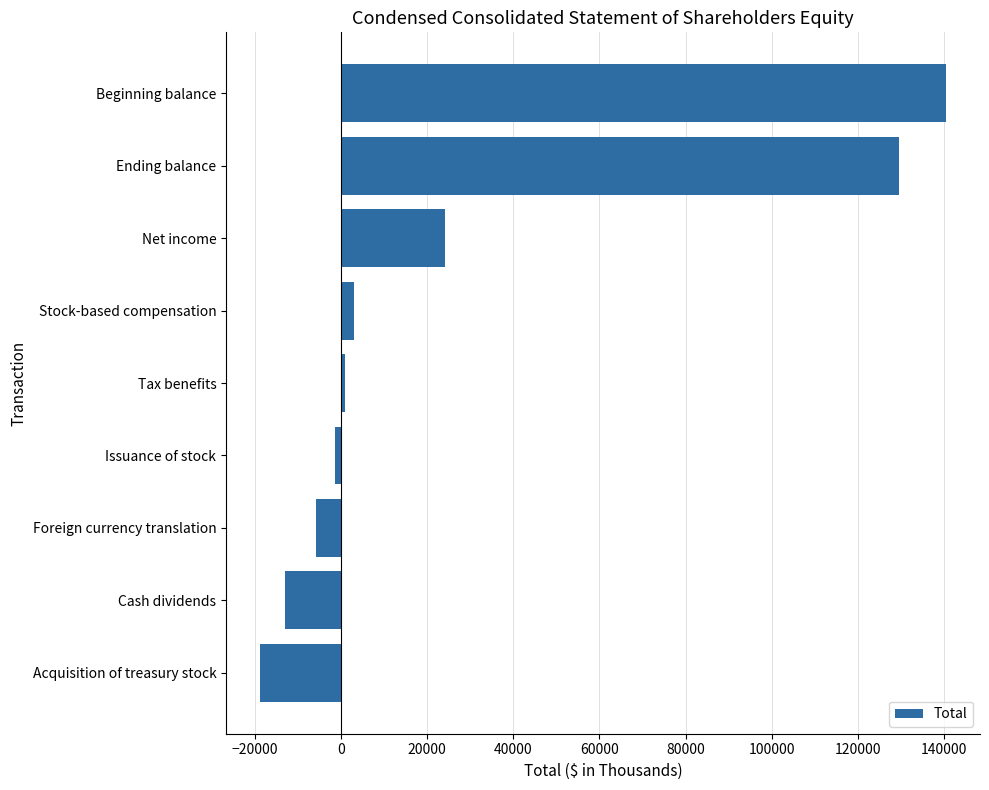

List the labels in order of value, largest first.

Beginning balance, Ending balance, Net income, Stock-based compensation, Tax benefits, Issuance of stock, Foreign currency translation, Cash dividends, Acquisition of treasury stock